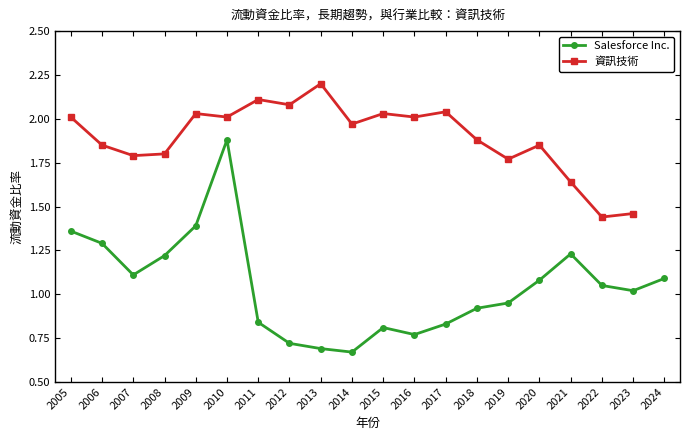

Rank the series at 2022 from highest to lowest value.

資訊技術, Salesforce Inc.